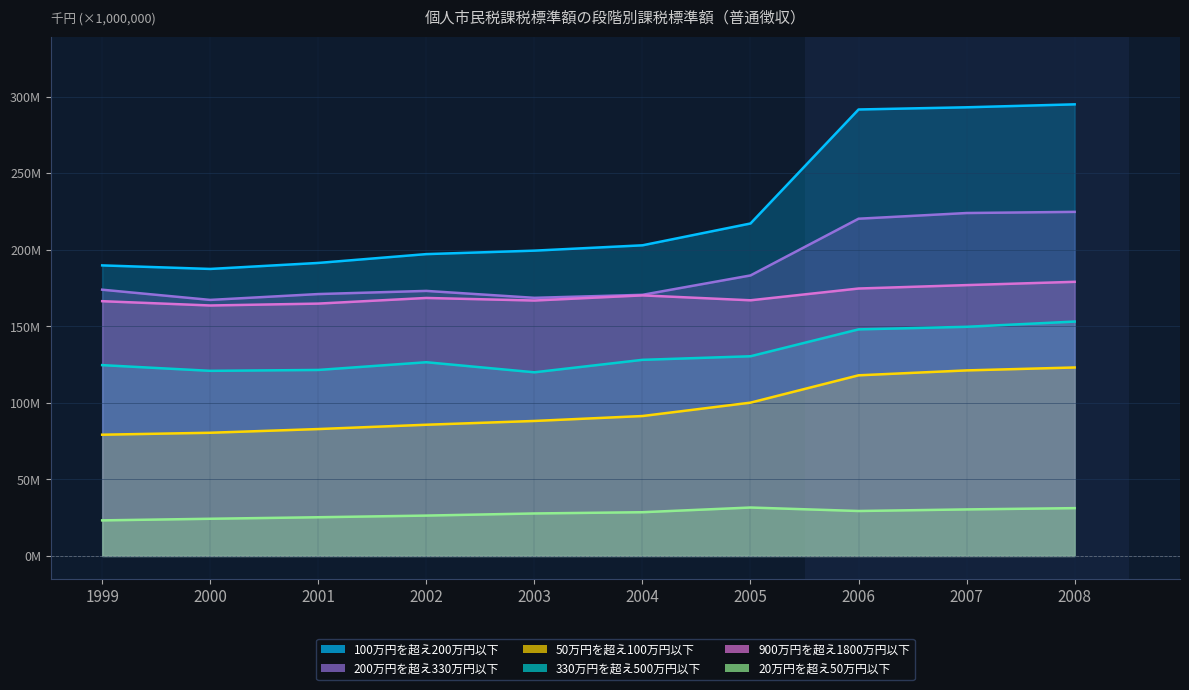

What is the maximum value for 900万円を超え1800万円以下?

179.0